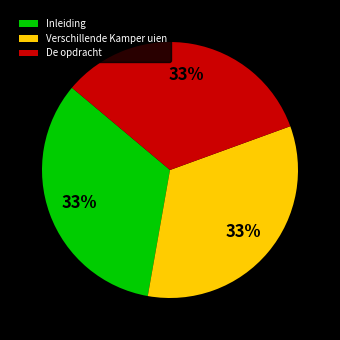

How many slices are in this pie chart?

3